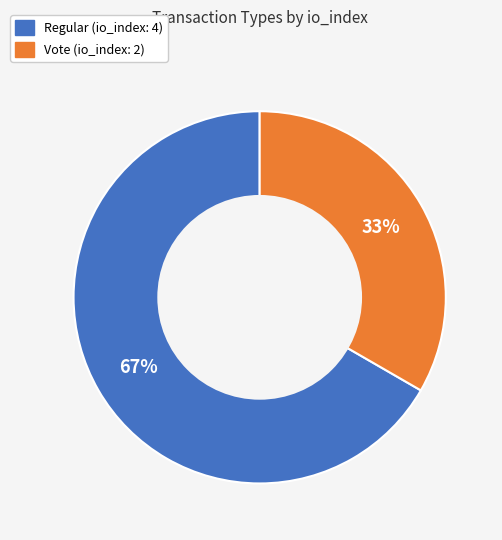

Which slice represents more than half of the pie?

Regular